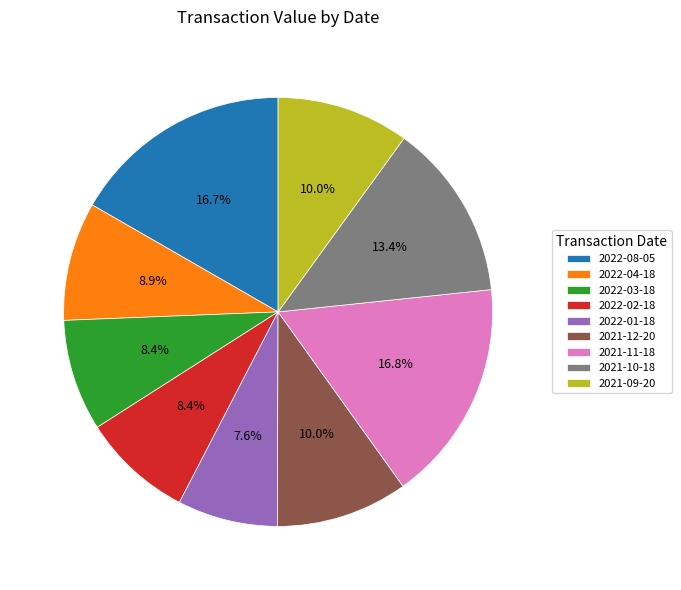

Count the number of slices in the pie.

9